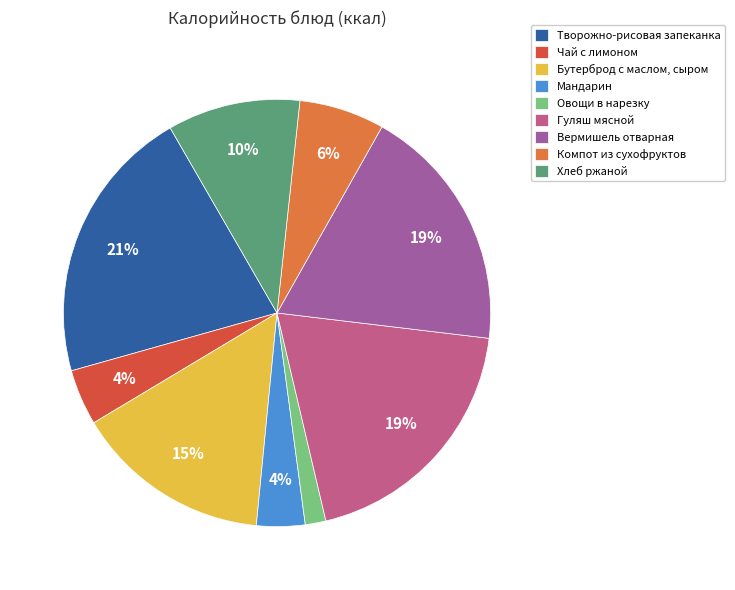

Do Творожно-рисовая запеканка and Чай с лимоном together represent more than half of the pie?

No